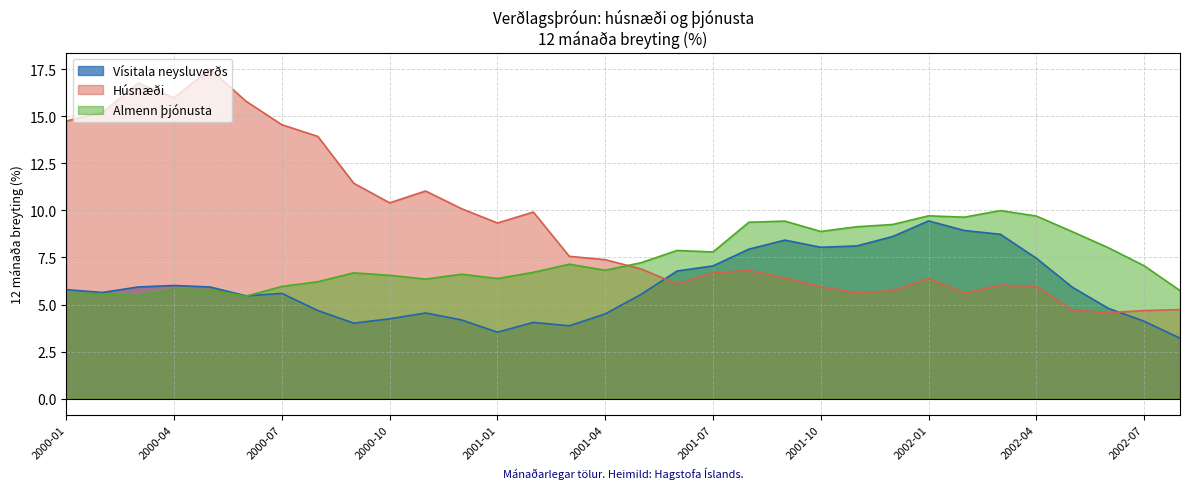

What is the highest value of the Húsnæði series?

17.5